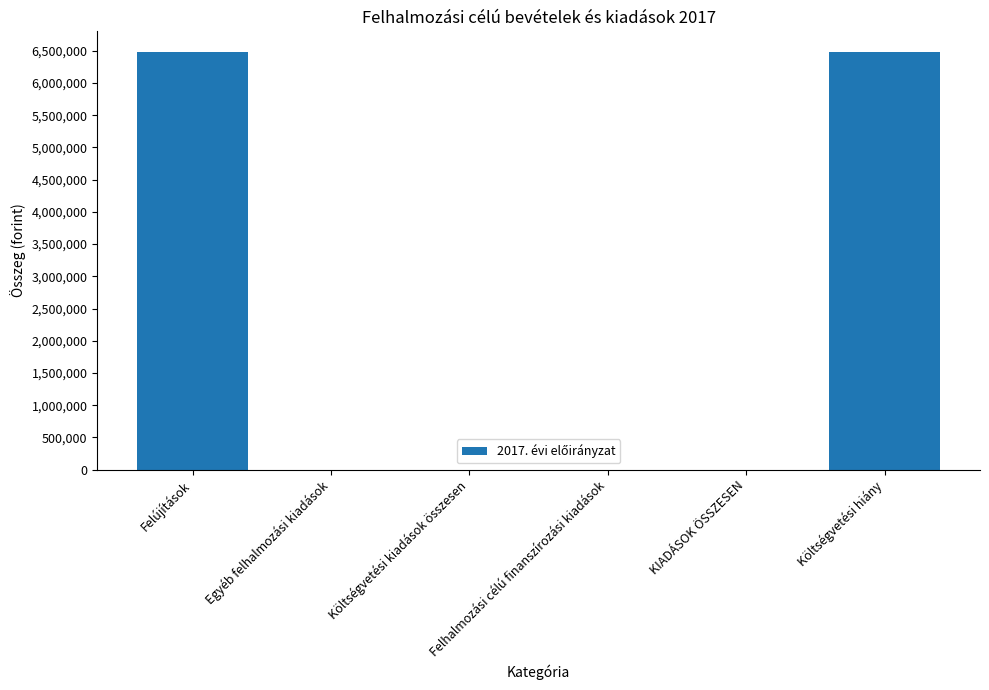

Is it true that the value at Költségvetési kiadások összesen is 0?

True